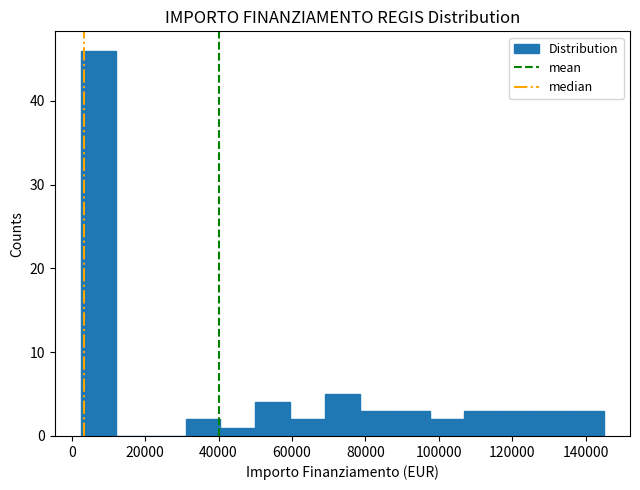

How tall is the bar that spans 2000 to 12000 on the x-axis? Neither the bar edges nor the heights are printed on the chart, so give them approximately, as read against the axes.

46